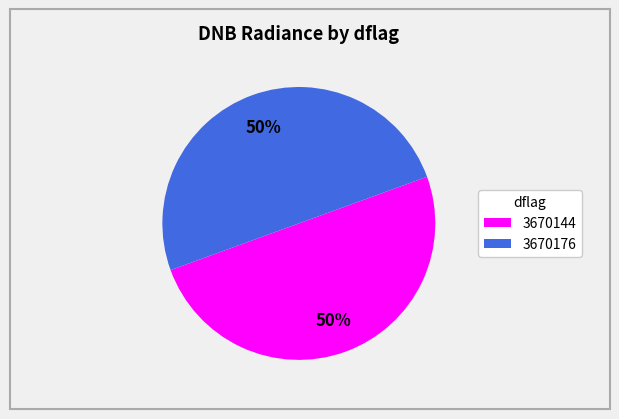

To the nearest percent, what is the average slice percentage?

50%